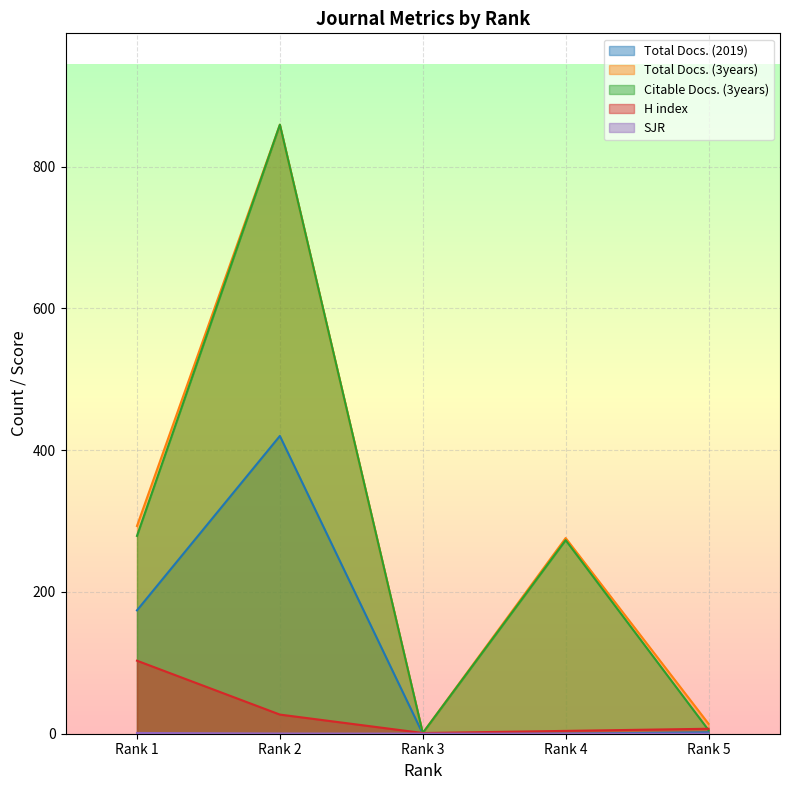

What are all the series names shown in the legend?

Total Docs. (2019), Total Docs. (3years), Citable Docs. (3years), H index, SJR